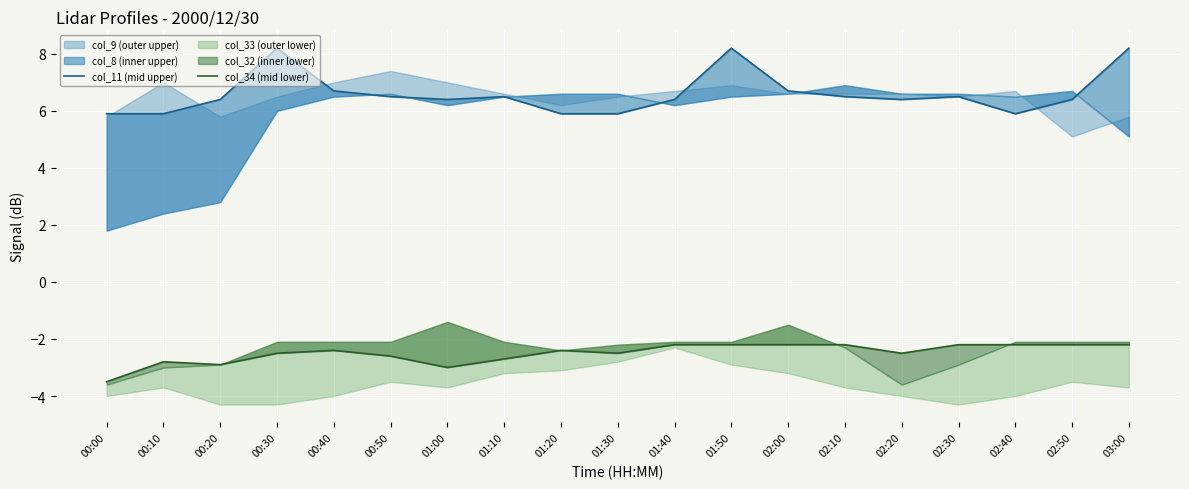

What is the sum of the col_11 (mid upper) values at 00:20 and 01:40?

12.8